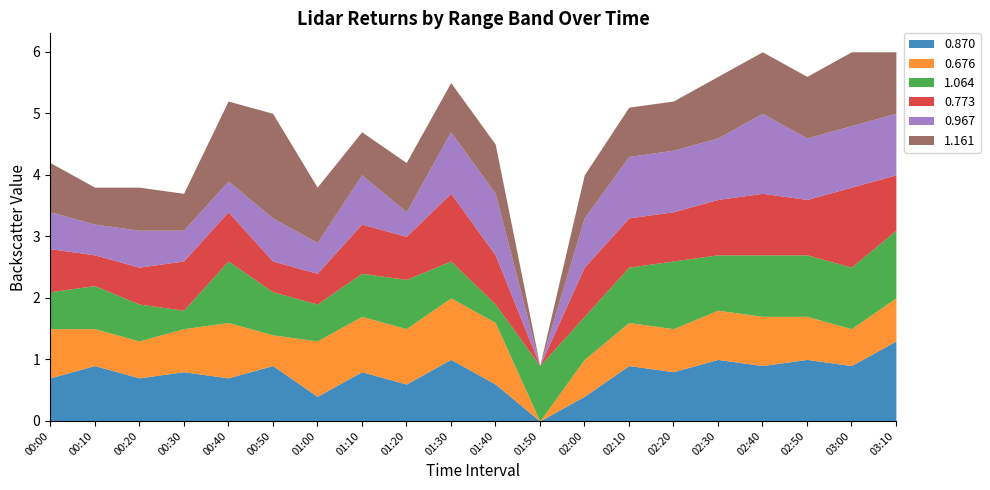

How many interior local peaks does the 1.161 series have?

3